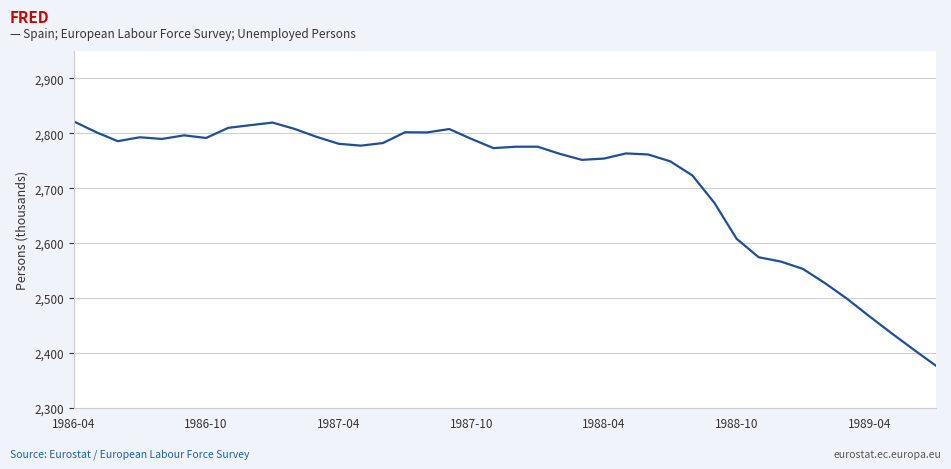

What is the smallest value displayed?

2377.1